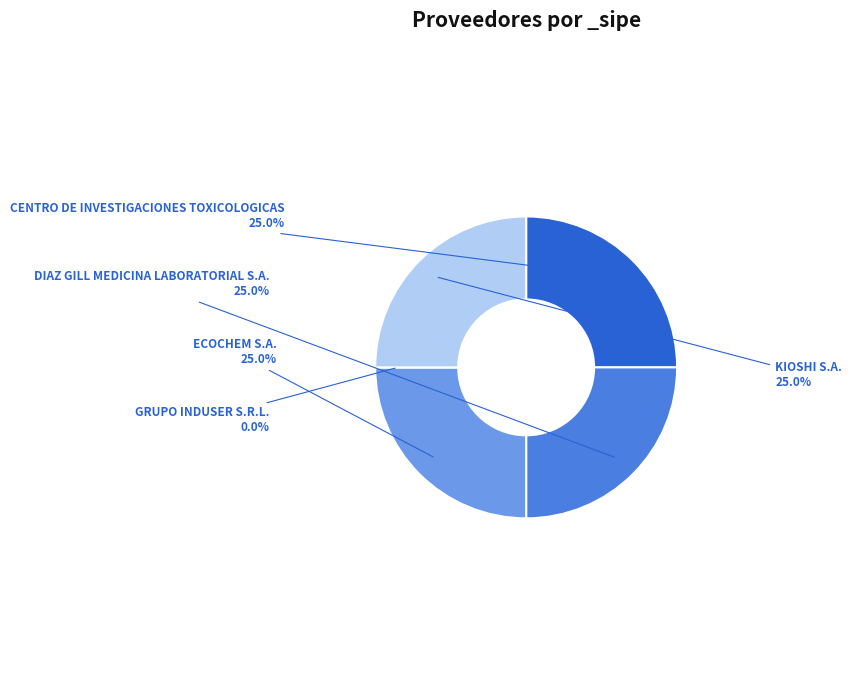

To the nearest percent, what is the difference between the largest and smallest slice percentages?

25%